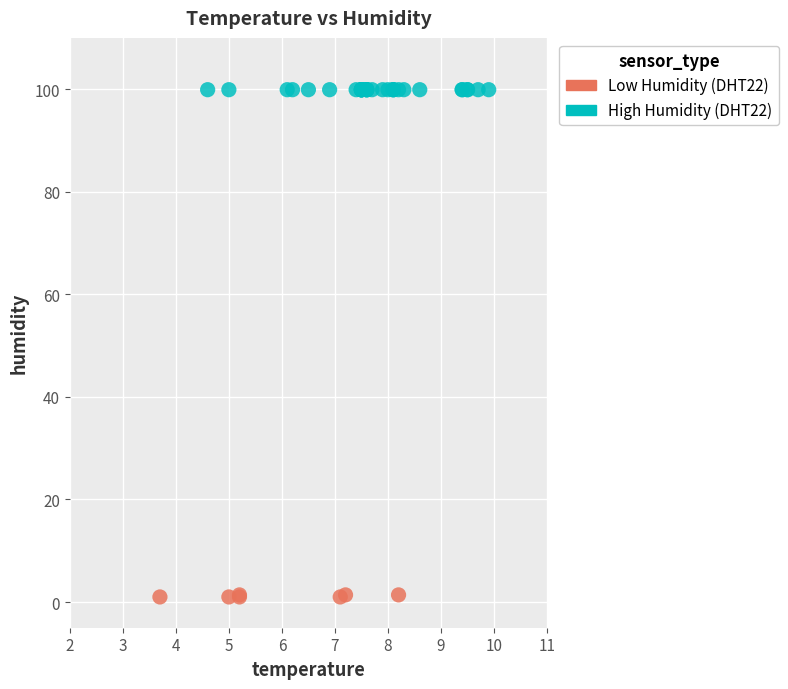

Which series reaches the minimum Y coordinate?

Low Humidity (DHT22)